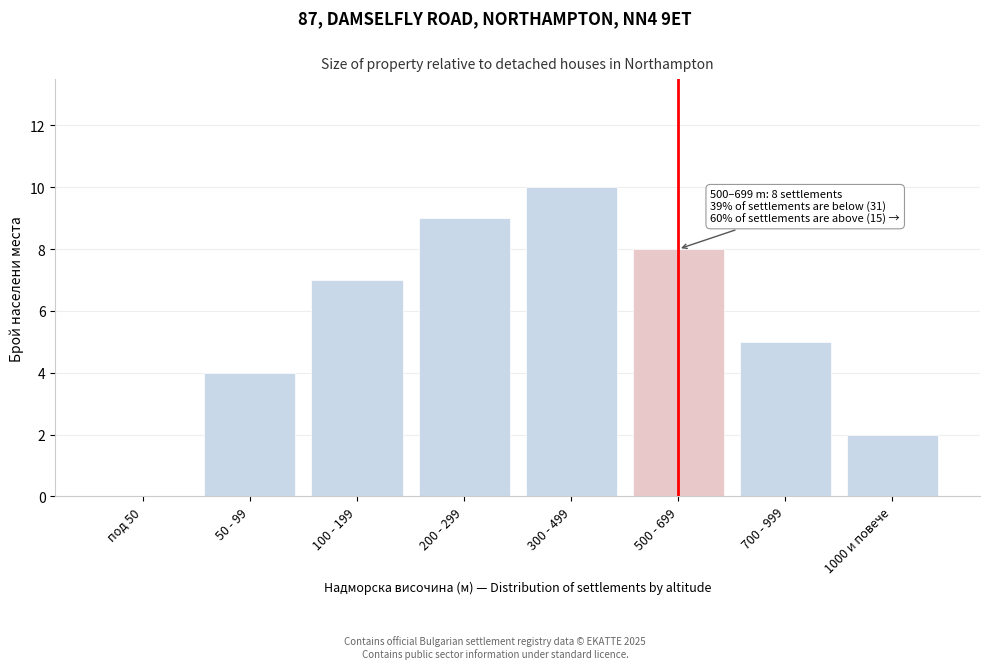

Reading left to right, extract all data points from this chart.

под 50=0	50 - 99=4	100 - 199=7	200 - 299=9	300 - 499=10	500 - 699=8	700 - 999=5	1000 и повече=2